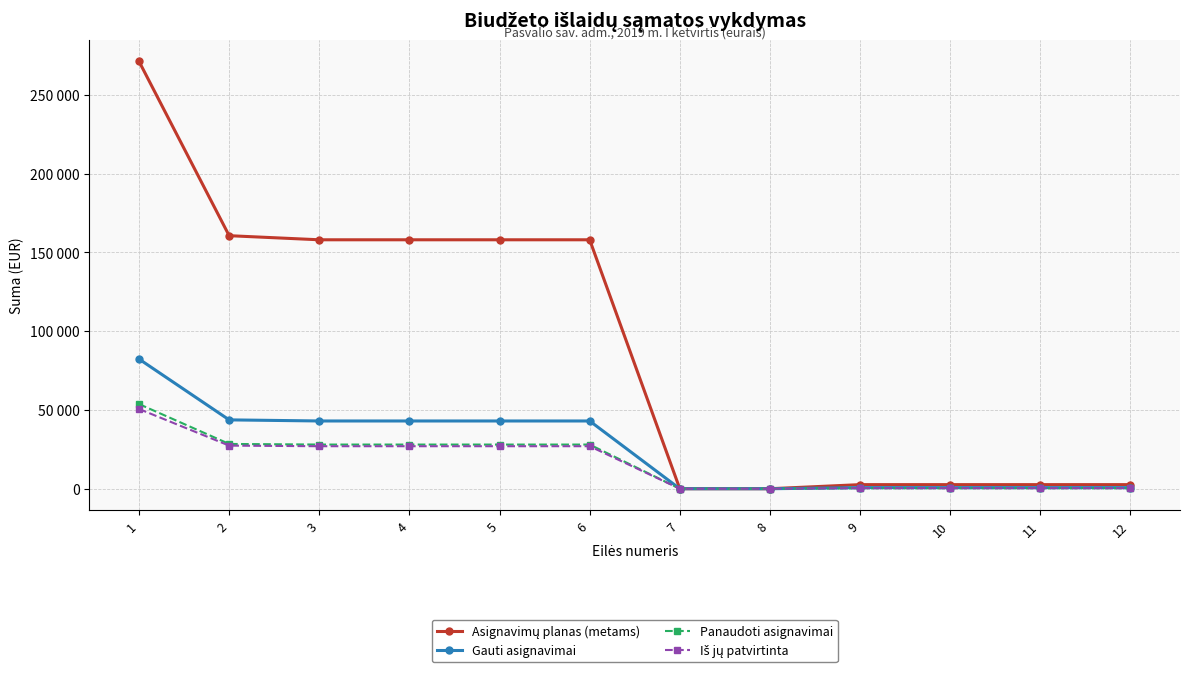

Which category has the lowest value in the Panaudoti asignavimai series?

7